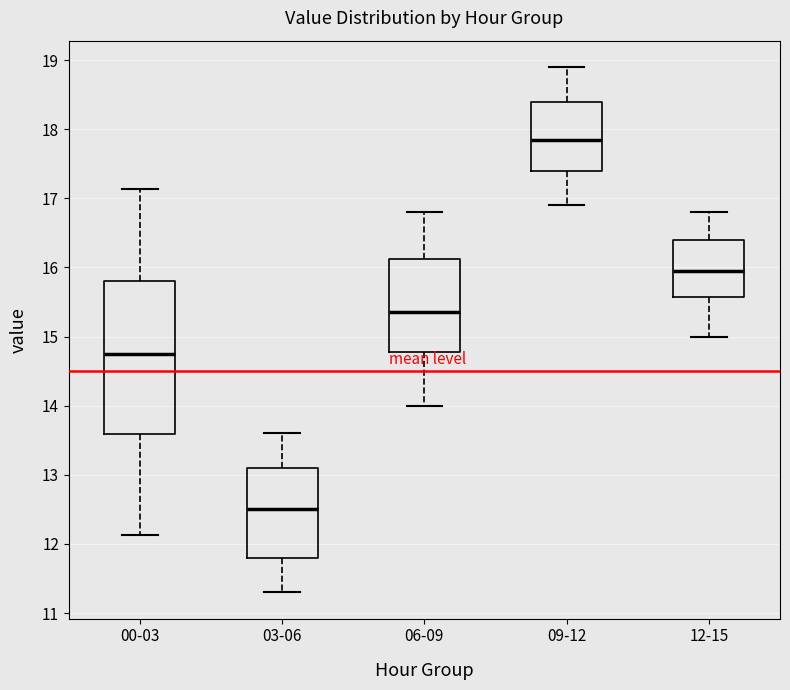

Reading left to right, read every box against the y-axis: the position of its median line, the range the box covers, and the ends of its whiskers. The values are not printed on the chart, so give them approximately, as read against the axis.

00-03: median 14.8, box 13.6 to 15.8, whiskers 12.1 to 17.1
03-06: median 12.5, box 11.8 to 13.1, whiskers 11.3 to 13.6
06-09: median 15.4, box 14.8 to 16.1, whiskers 14.0 to 16.8
09-12: median 17.9, box 17.4 to 18.4, whiskers 16.9 to 18.9
12-15: median 16.0, box 15.6 to 16.4, whiskers 15.0 to 16.8